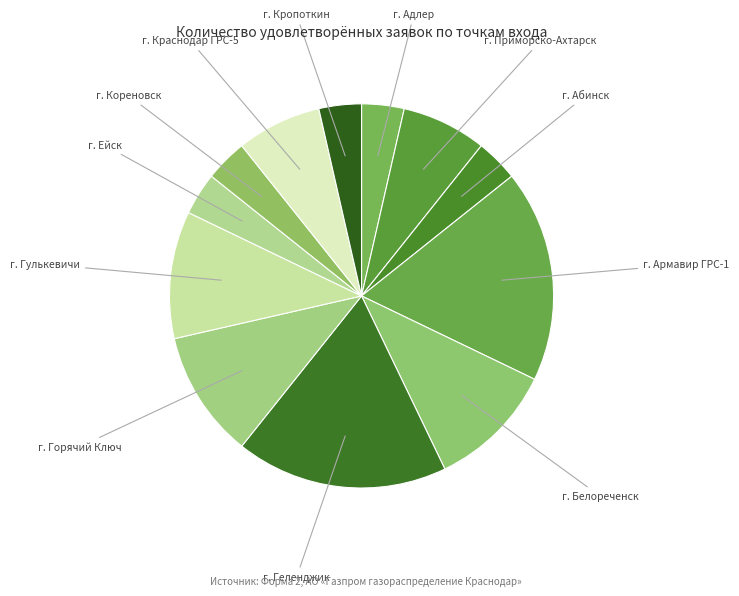

Between г. Ейск and г. Белореченск, which is larger?

г. Белореченск